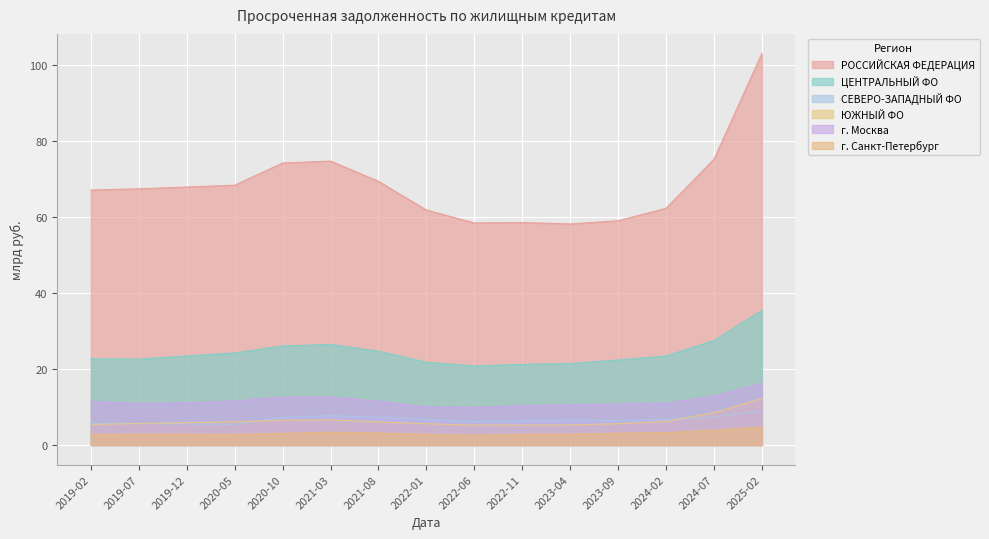

True or false: ЮЖНЫЙ ФО has a value of 6.5 at 2020-10.

True